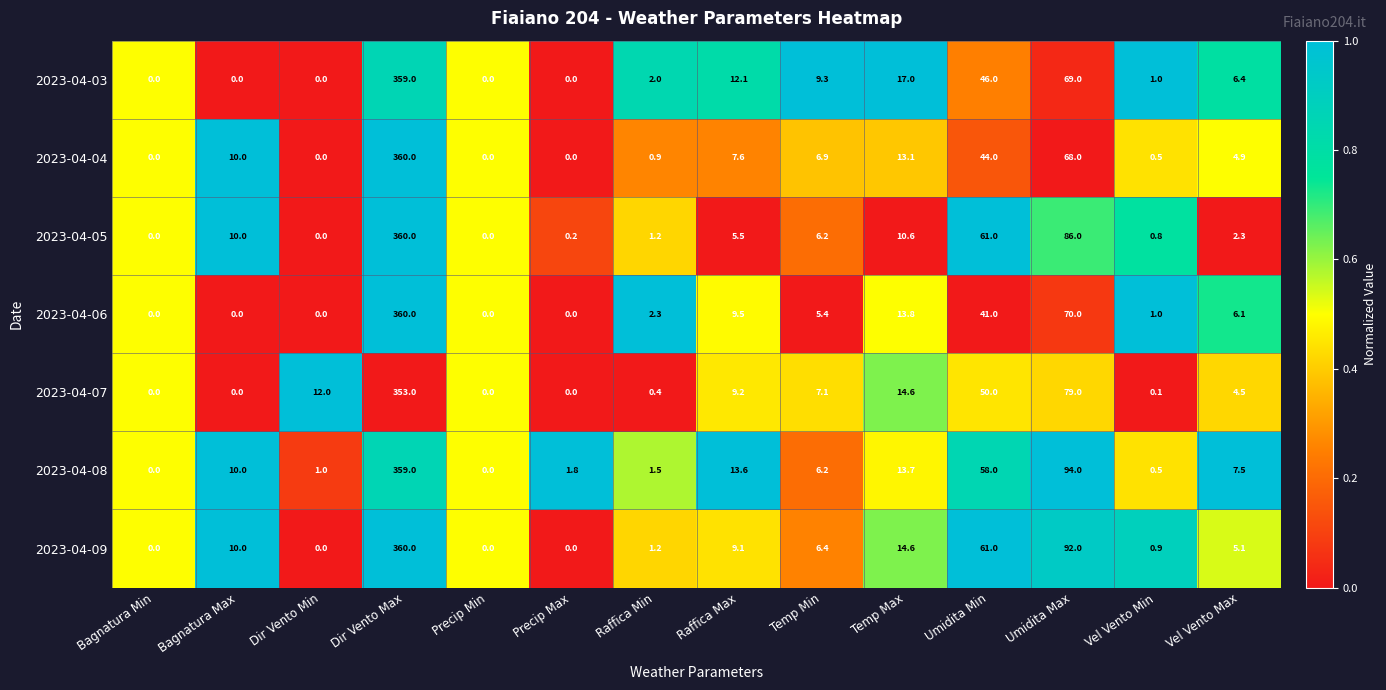

Which series changed the most between Bagnatura Max and Temp Min?

2023-04-03